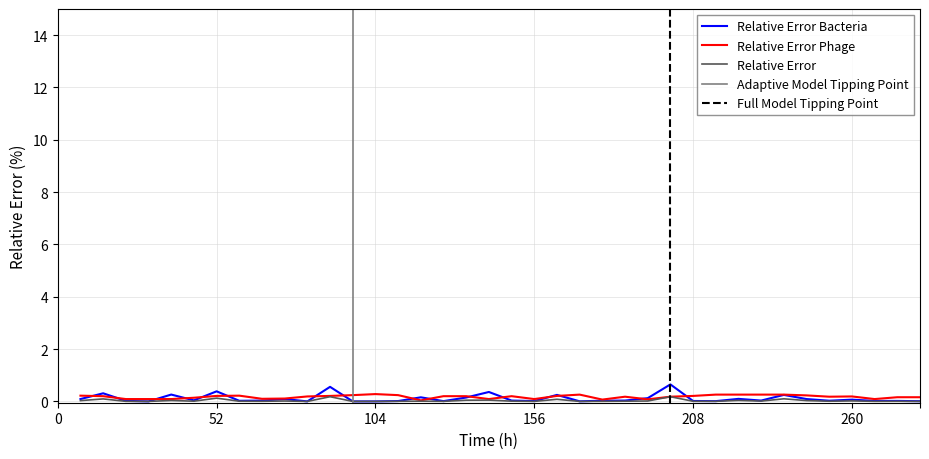

Reading left to right, list all the values displayed in this chart.

Importo Pagato: 0.1	0.3	0.0	0.0	0.3	0.0	0.4	0.0	0.0	0.1	0.0	0.6	0.0	0.0	0.0	0.2	0.0	0.1	0.4	0.0	0.0	0.2	0.0	0.0	0.0	0.1	0.7	0.0	0.0	0.1	0.0	0.2	0.1	0.0	0.1	0.0	0.0	0.0
Giorni: 0.2	0.2	0.1	0.1	0.1	0.1	0.2	0.2	0.1	0.1	0.2	0.2	0.2	0.3	0.2	0.0	0.2	0.2	0.1	0.2	0.1	0.2	0.3	0.1	0.2	0.1	0.2	0.2	0.3	0.3	0.3	0.3	0.2	0.2	0.2	0.1	0.2	0.2
Numero: 0.0	0.1	0.0	0.0	0.0	0.0	0.1	0.0	0.0	0.0	0.0	0.2	0.0	0.0	0.0	0.0	0.0	0.0	0.0	0.0	0.0	0.1	0.0	0.0	0.0	0.0	0.2	0.0	0.0	0.0	0.0	0.1	0.0	0.0	0.0	0.0	0.0	0.0